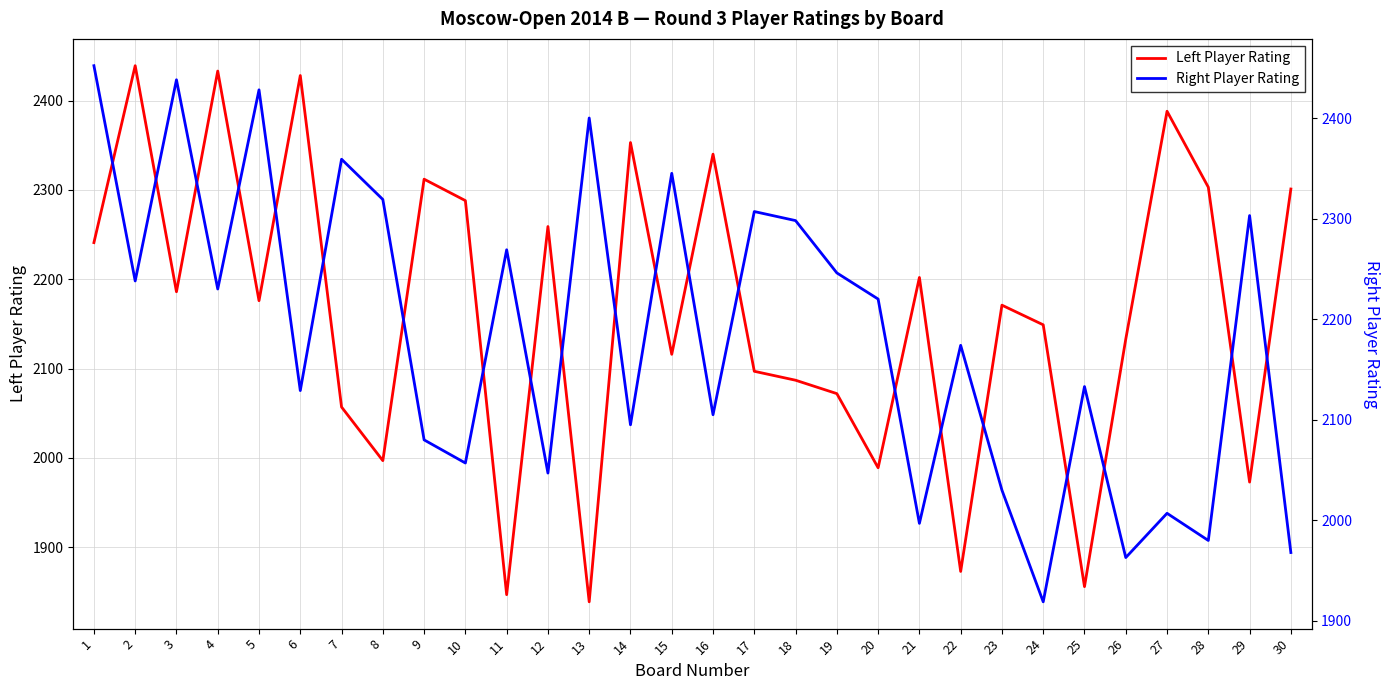

What is the difference between the Right Player Rating values at 22 and 24?

255